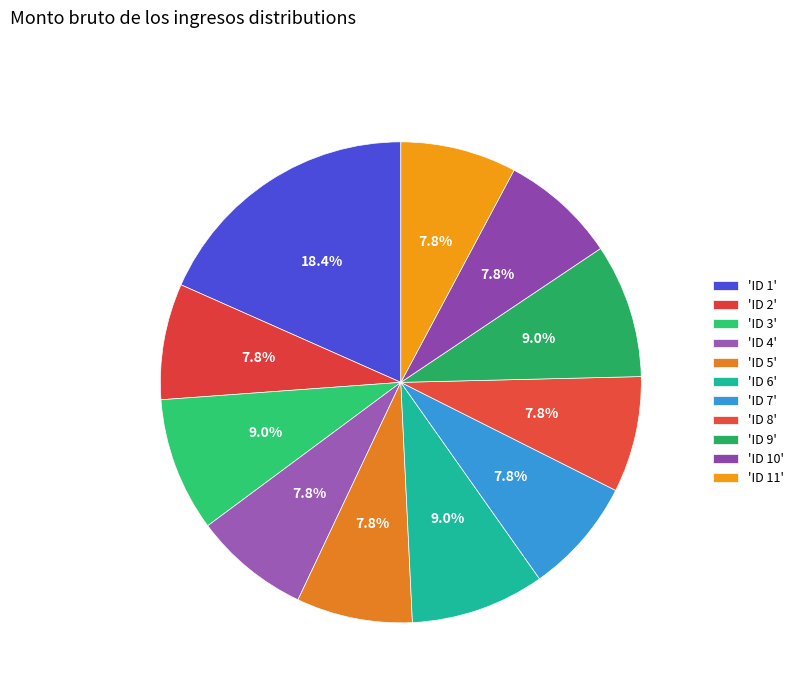

Count the number of slices in the pie.

11